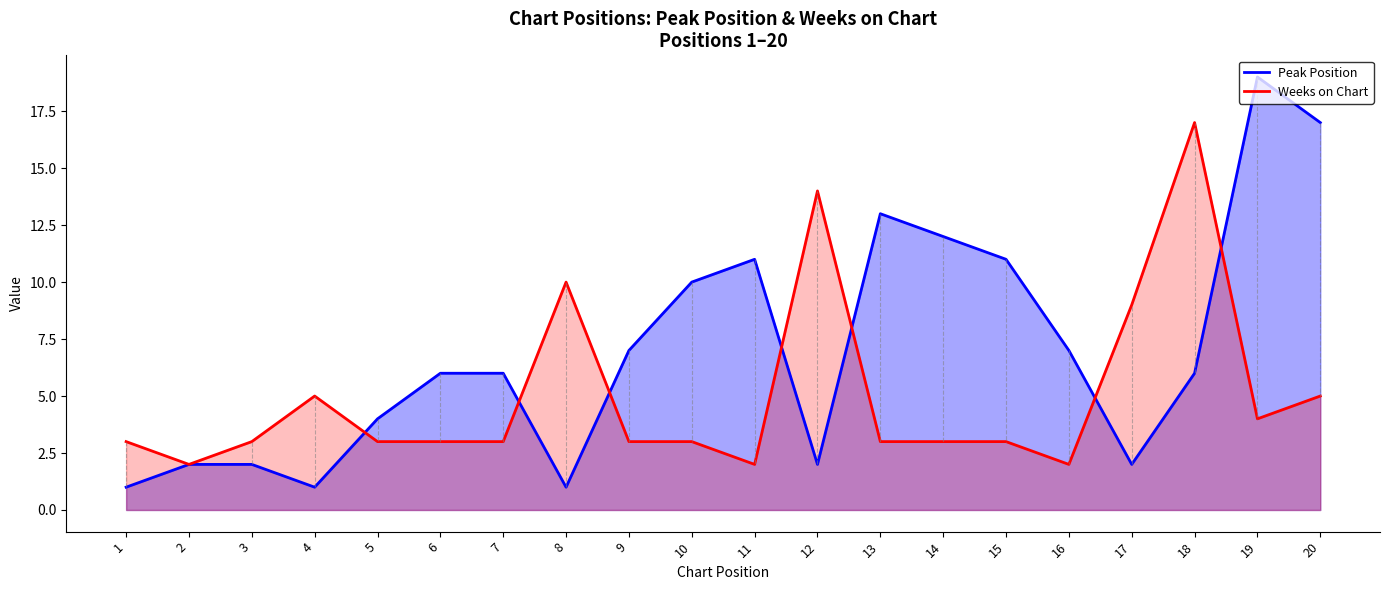

Is it true that Weeks on Chart equals 4 at 12?

False